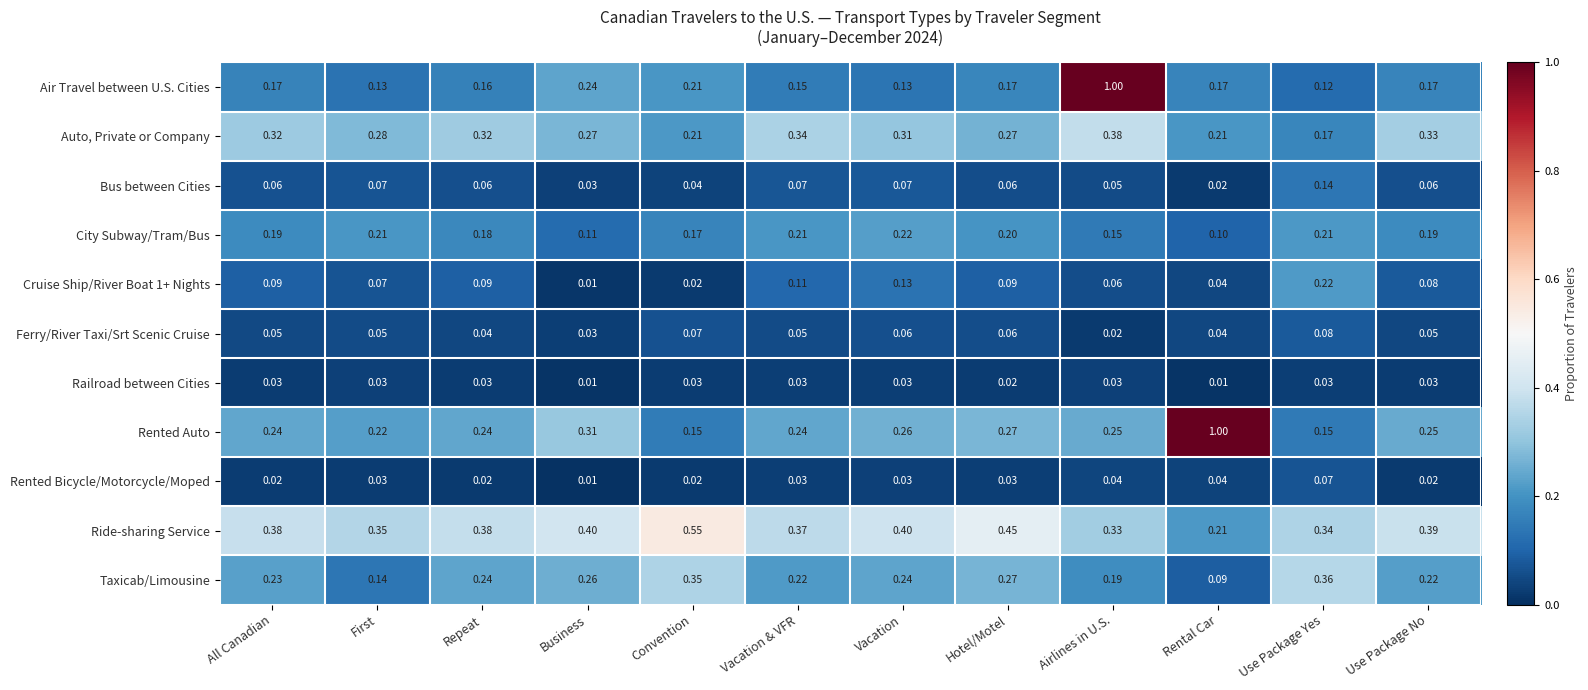

What is the greatest value displayed?

1.0